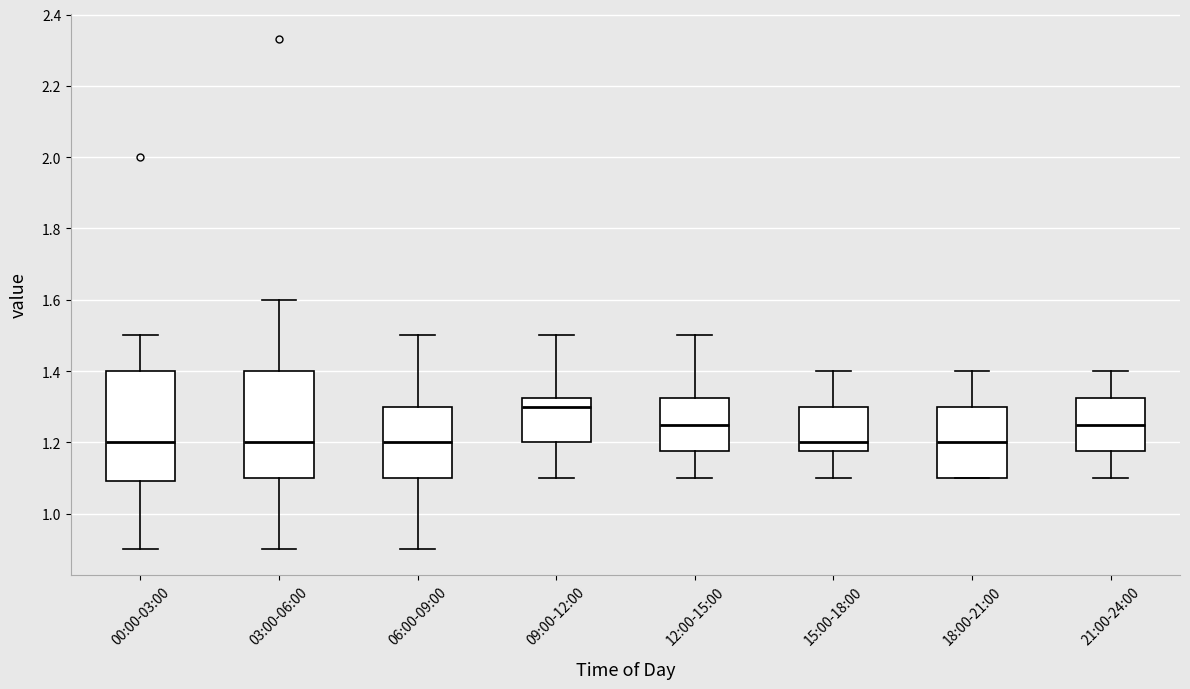

Reading left to right, transcribe this box plot: for each box, give where its median line is, the range the box spans, and where its two whiskers end, as read against the y-axis. The values are not printed on the chart, so give them approximately, as read against the axis.

00:00-03:00: median 1.20, box 1.10 to 1.40, whiskers 0.90 to 1.50
03:00-06:00: median 1.20, box 1.10 to 1.40, whiskers 0.90 to 1.60
06:00-09:00: median 1.20, box 1.10 to 1.30, whiskers 0.90 to 1.50
09:00-12:00: median 1.30, box 1.20 to 1.32, whiskers 1.10 to 1.50
12:00-15:00: median 1.26, box 1.18 to 1.32, whiskers 1.10 to 1.50
15:00-18:00: median 1.20, box 1.18 to 1.30, whiskers 1.10 to 1.40
18:00-21:00: median 1.20, box 1.10 to 1.30, whiskers 1.10 to 1.40
21:00-24:00: median 1.26, box 1.18 to 1.32, whiskers 1.10 to 1.40